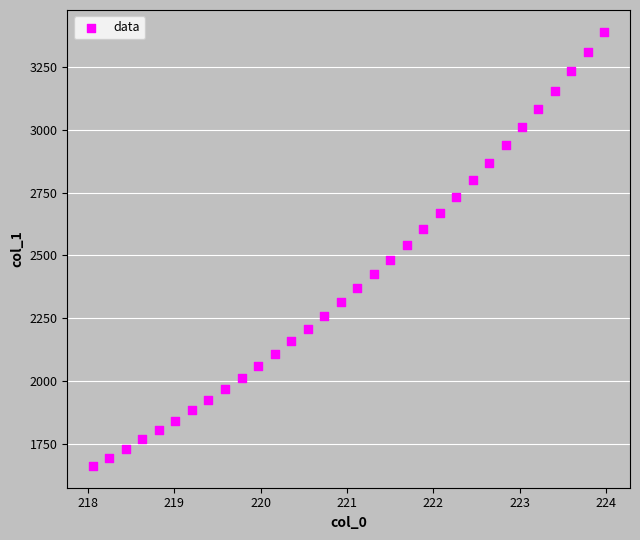

What is the range of Y values (max minus min)?

1729.0